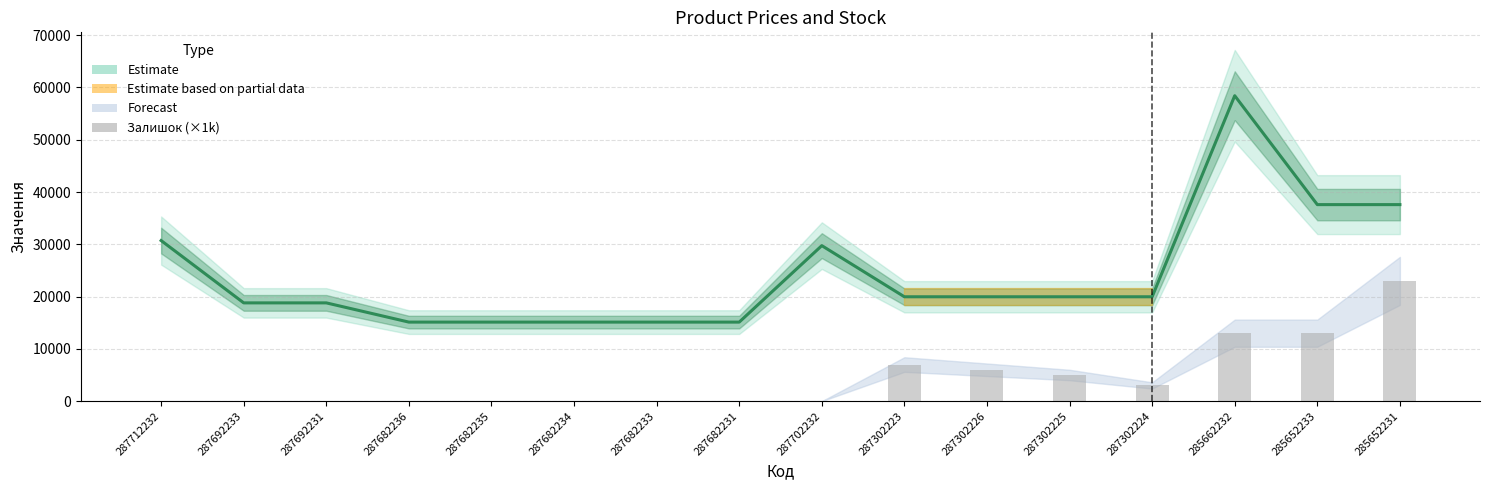

Count the number of categories in the chart.

16